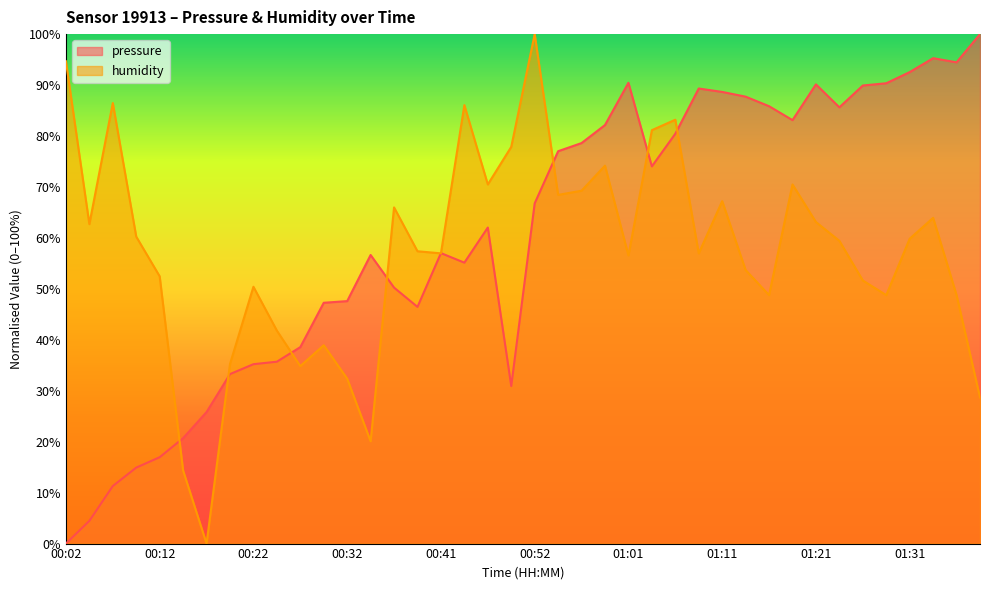

Where is pressure nearest to the value 50?

00:36